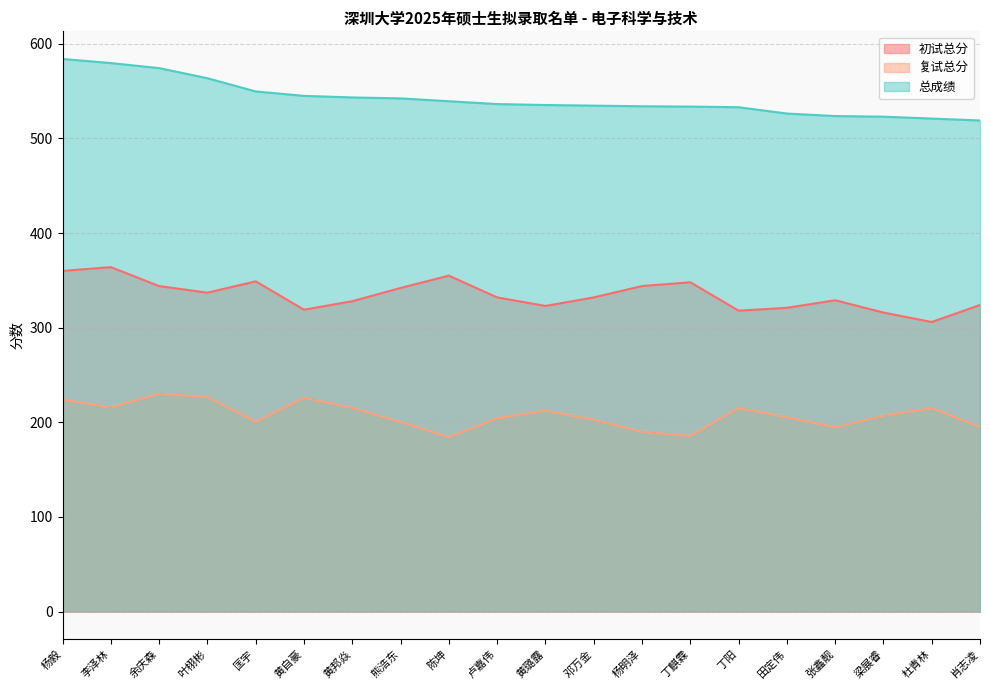

What are all the series names shown in the legend?

初试总分, 复试总分, 总成绩